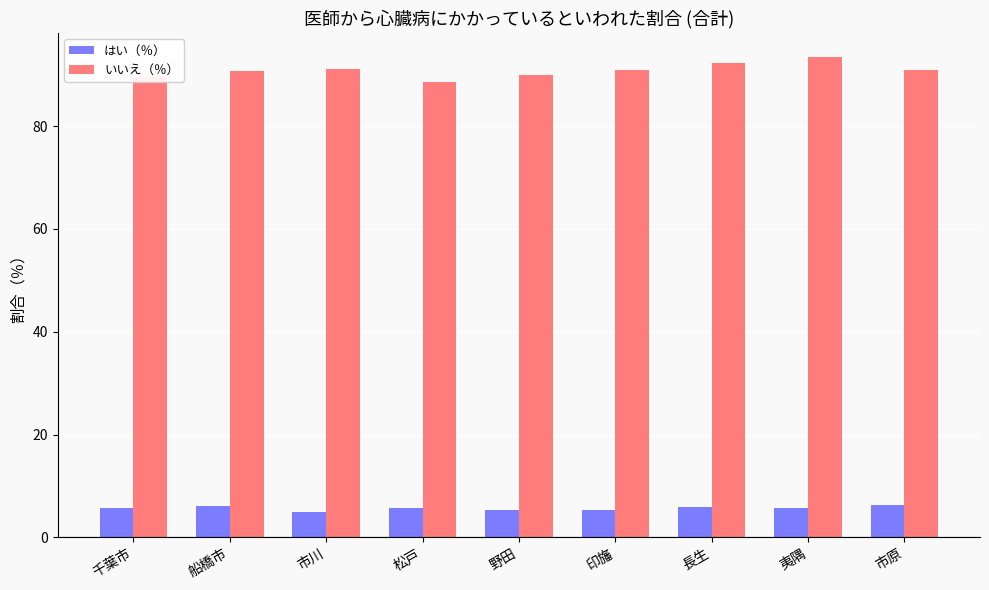

At how many categories does at least one series exceed 57?

9